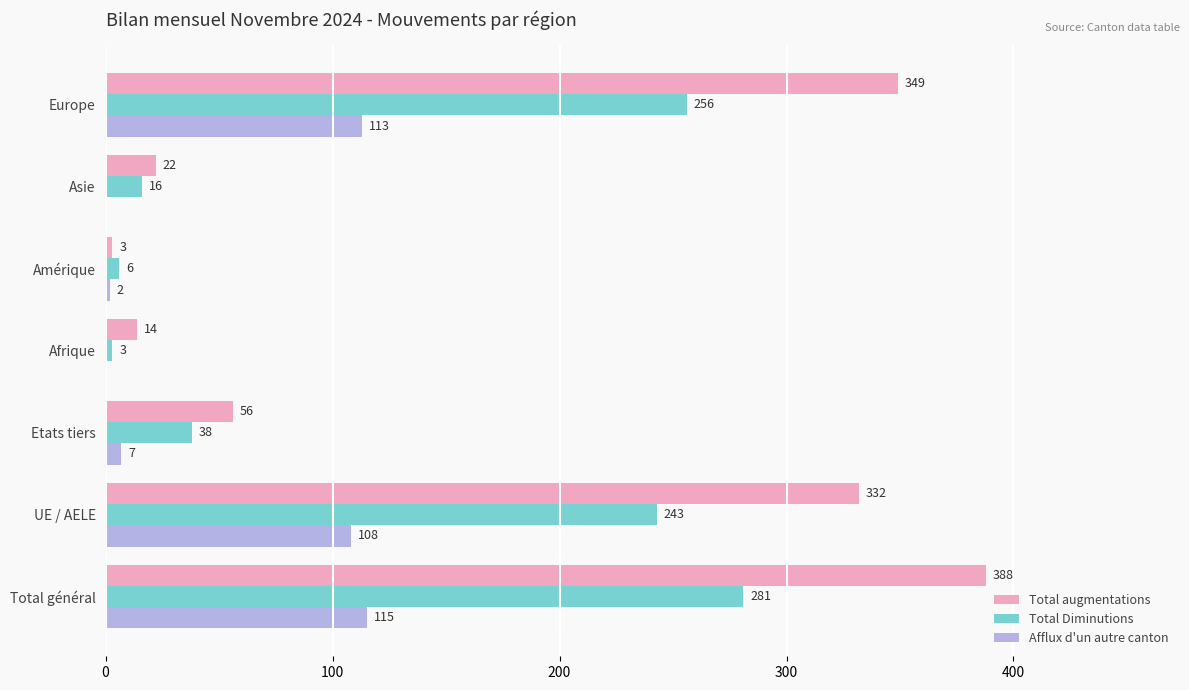

Count the number of data series in this chart.

3